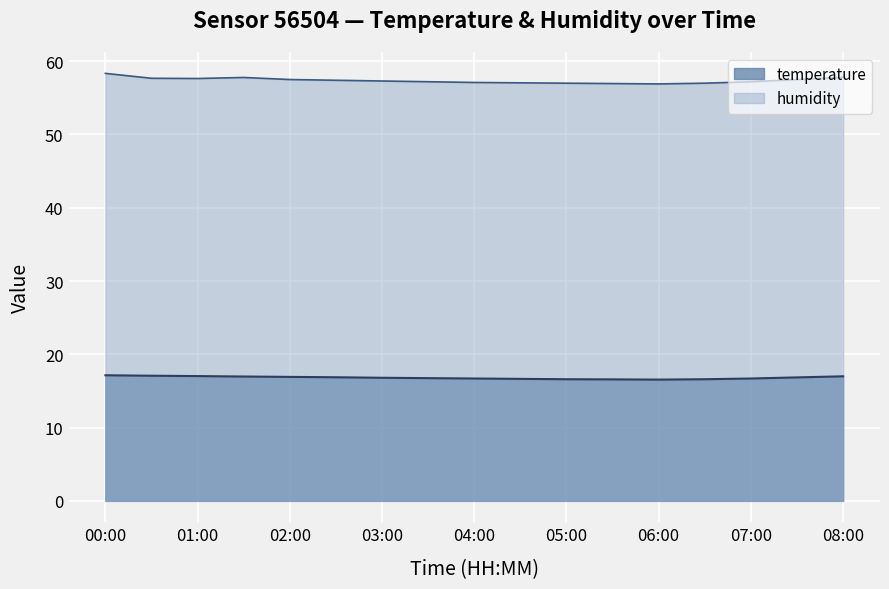

Between 02:00 and 02:30, which series saw the biggest shift?

humidity